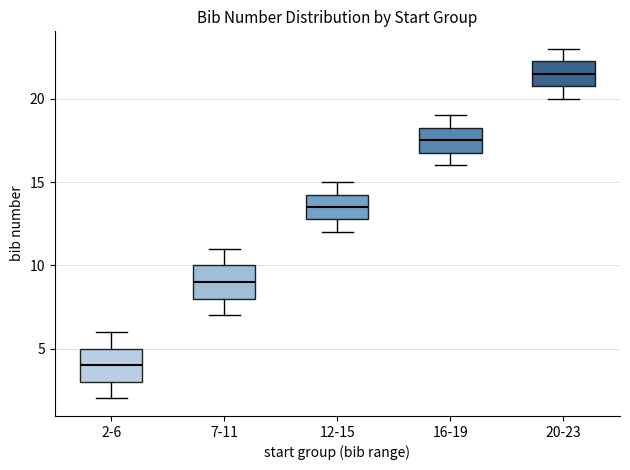

Which box has the lowest median line?

2-6